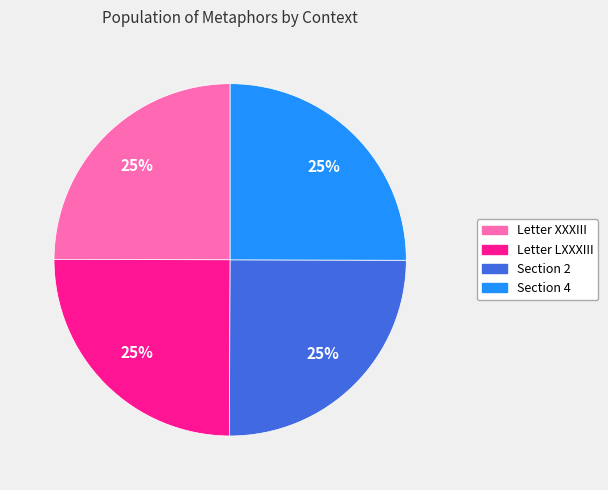

Is there any slice that represents more than half of the pie?

No